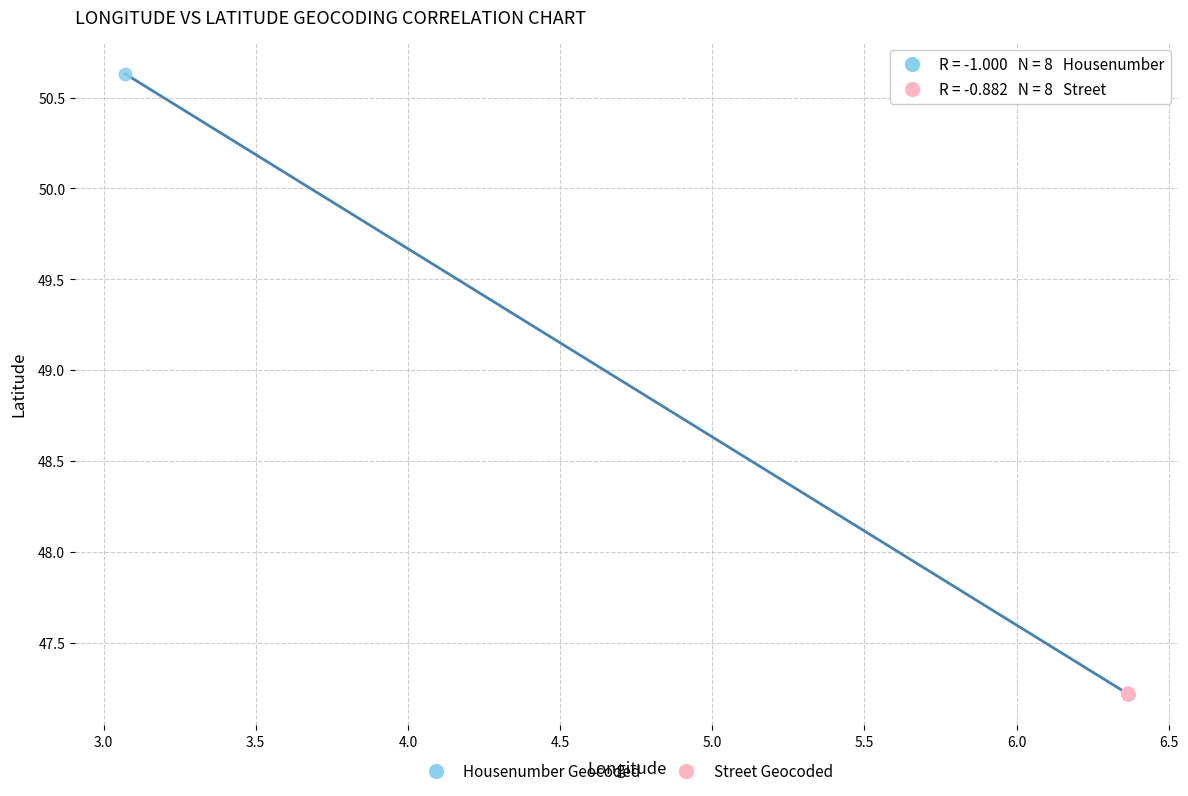

Which series reaches the maximum Y coordinate?

Housenumber Geocoded